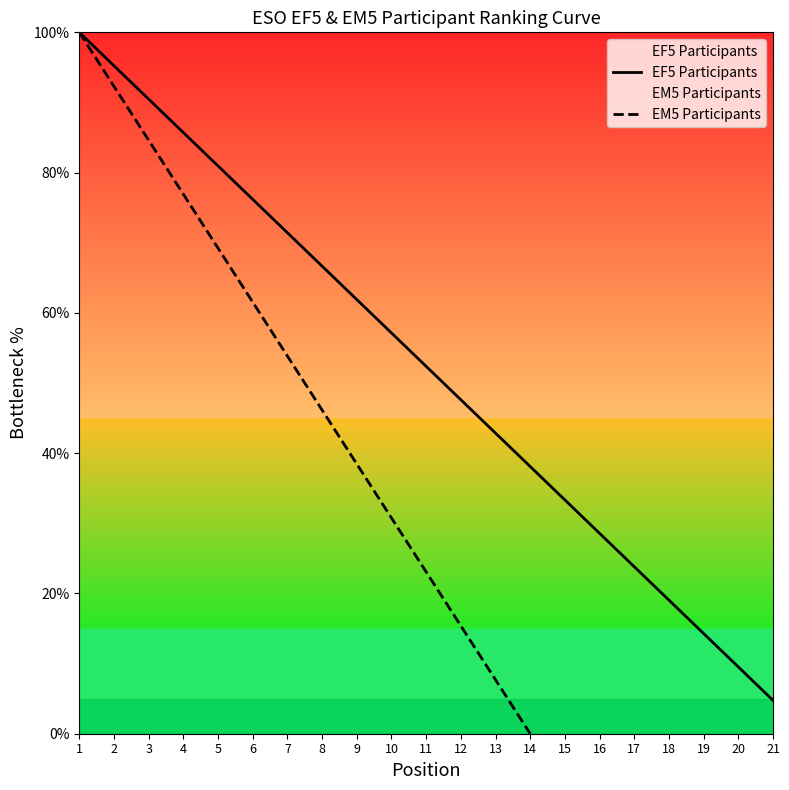

What is the approximate value at 9?

61.9